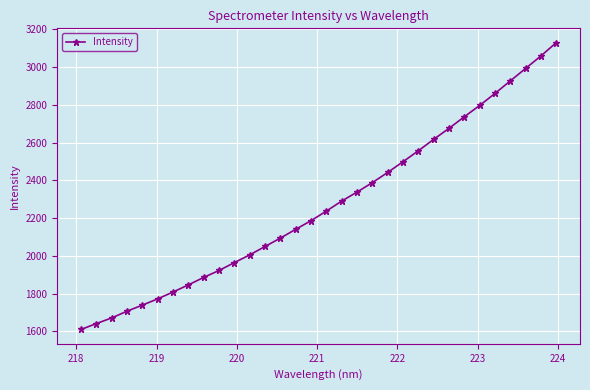

What is the difference between the second highest and minimum values?

1450.0